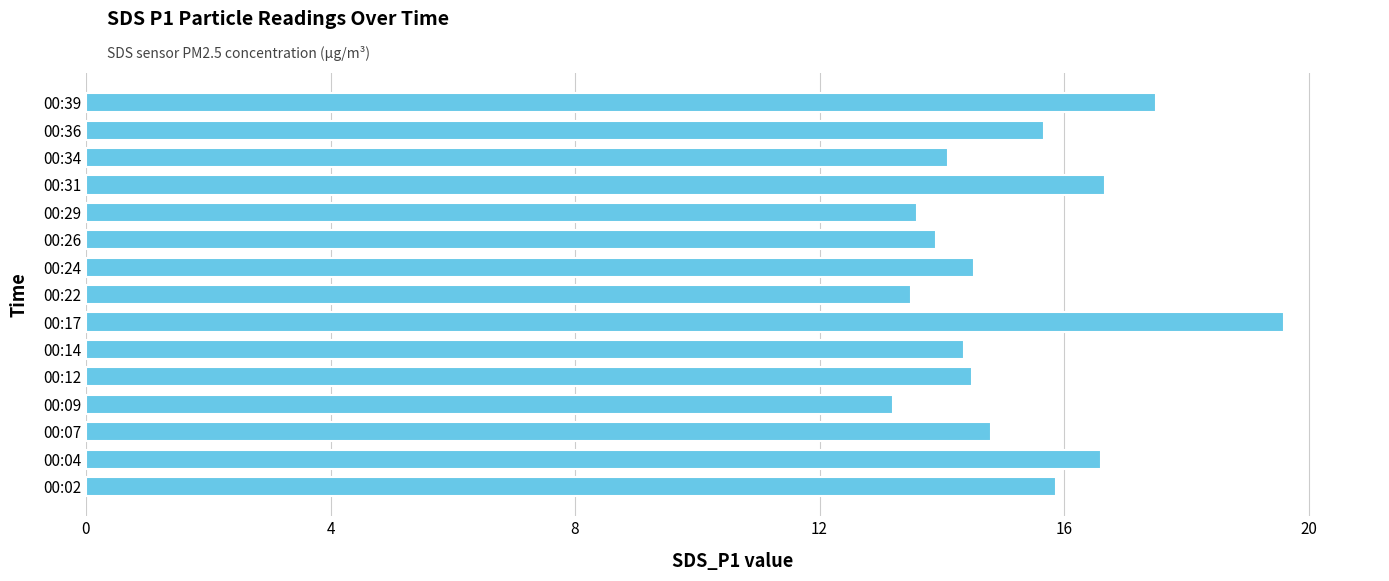

The chart shows a value of 14.5 at 00:24. True or false?

True